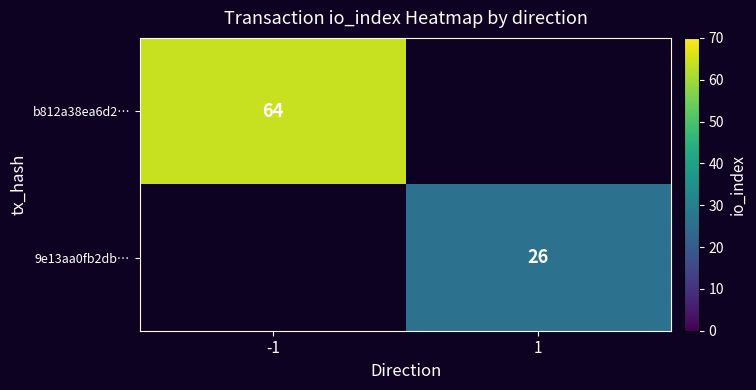

At which category does the chart reach its minimum across all series?

1